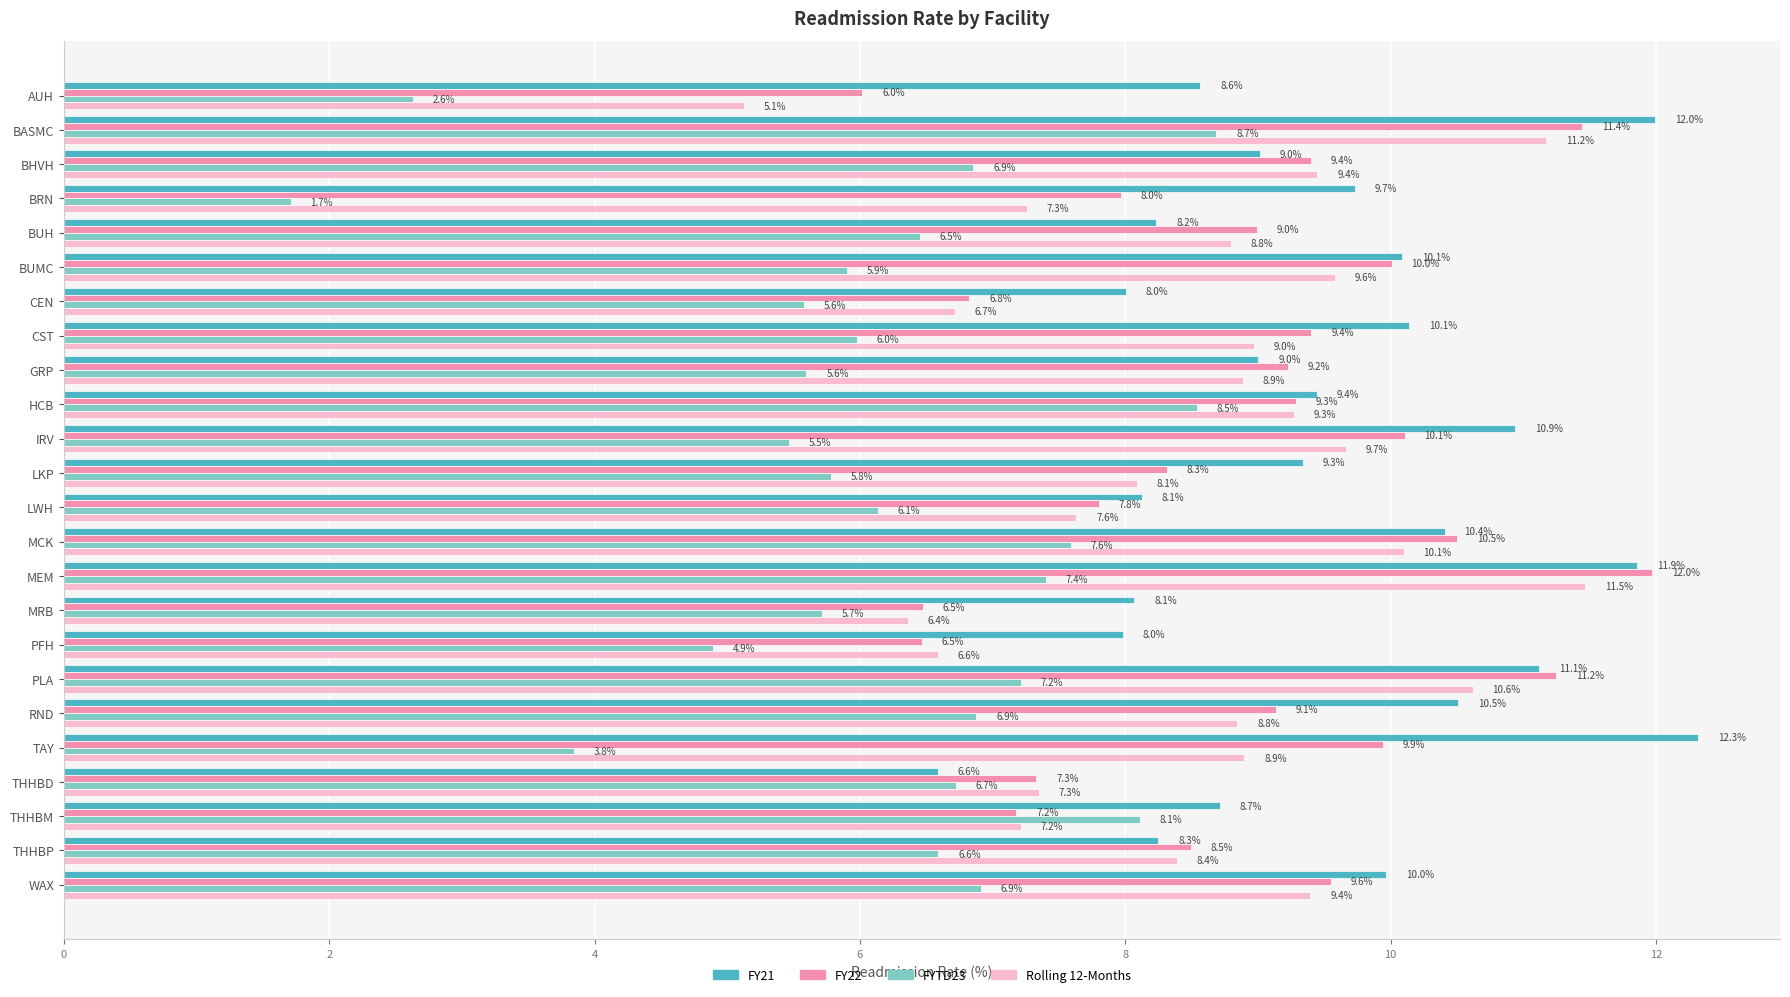

At how many categories does at least one series exceed 10?

9